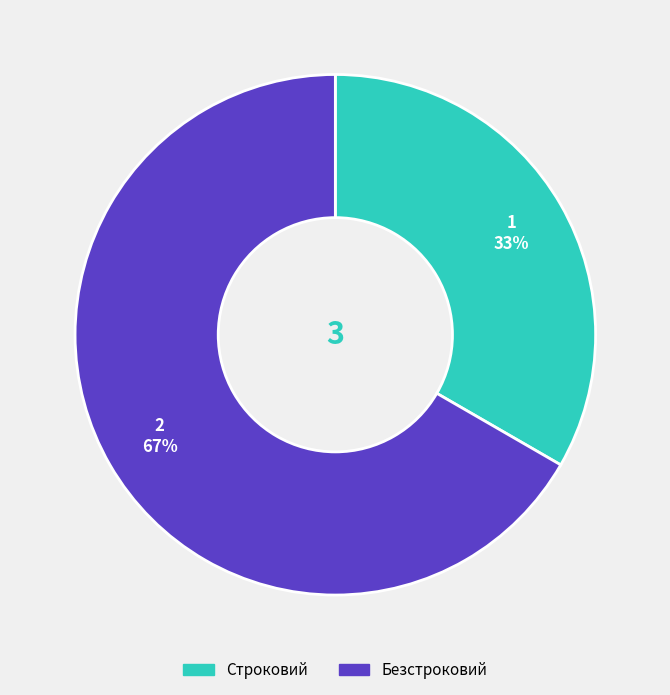

Combined, do Строковий and Безстроковий account for over 50%?

Yes